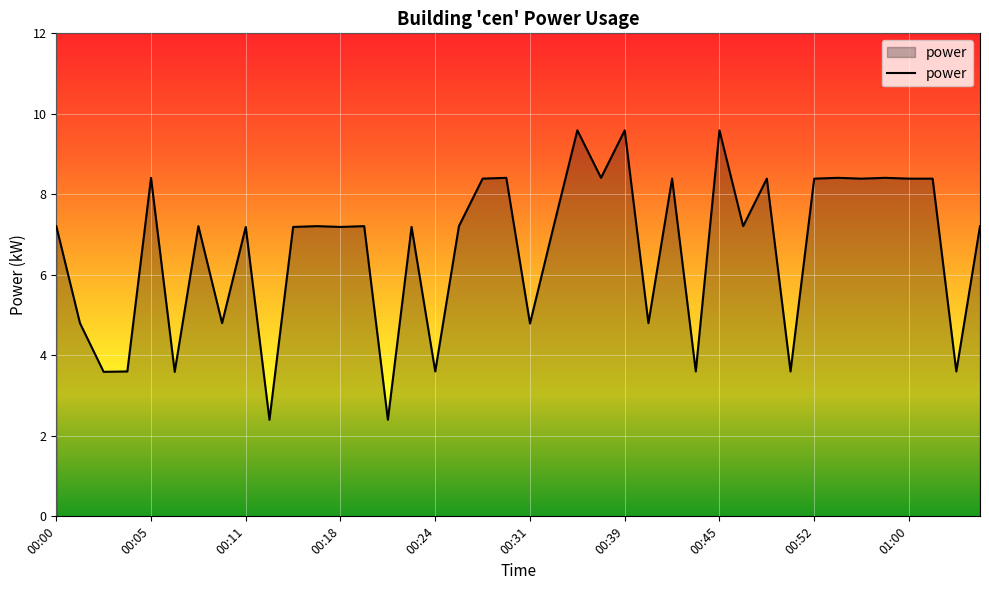

What is the difference between the maximum and minimum values?

7.2